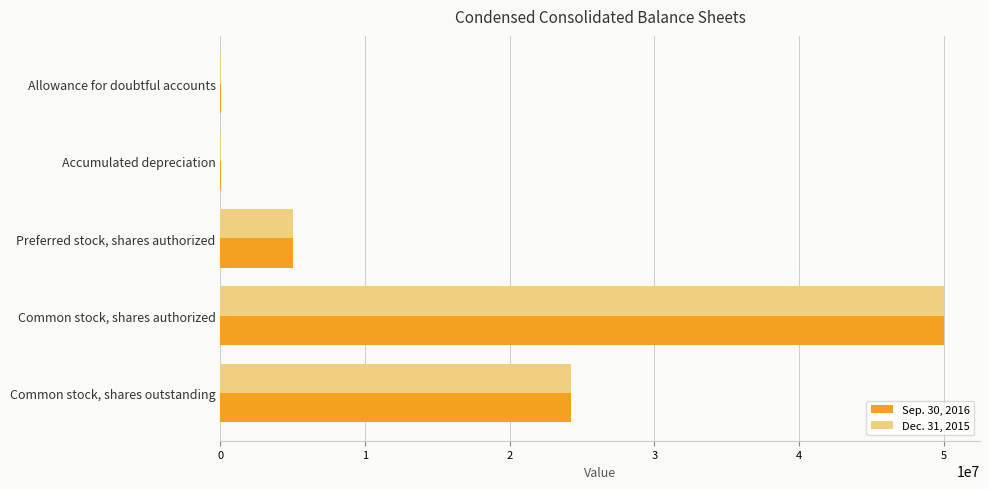

Count the number of data series in this chart.

2